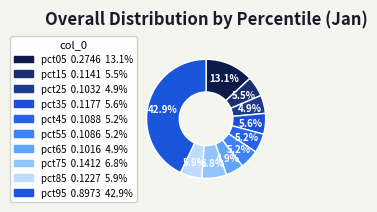

Is the sum of pct75 and pct55 greater than half?

No